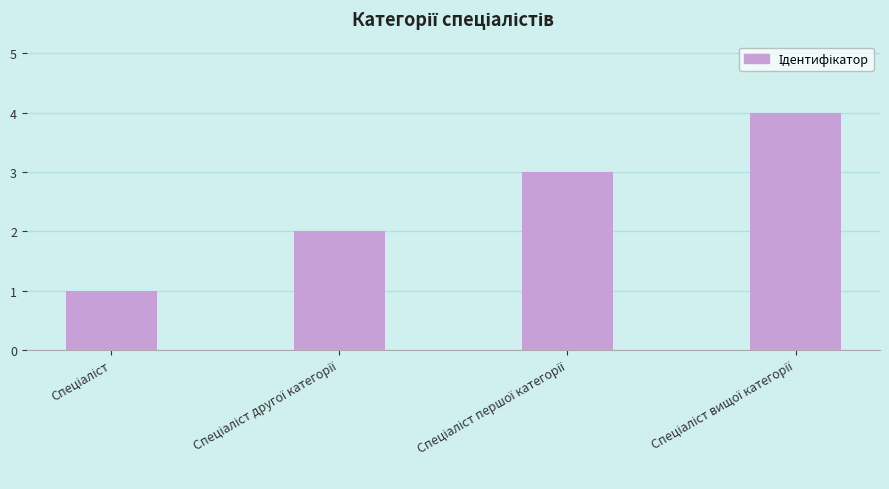

Does the chart contain stacked bars?

No